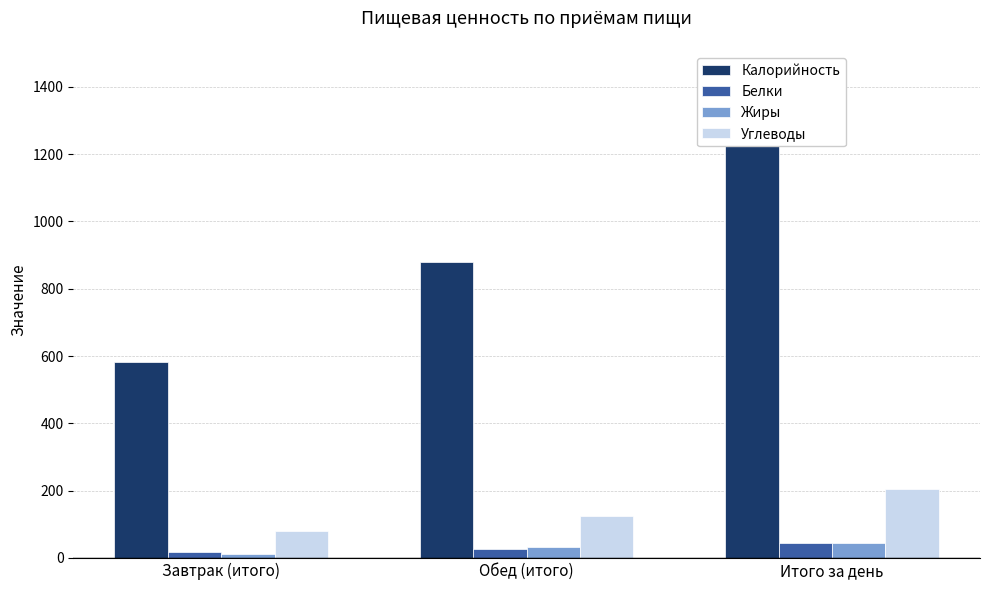

Between Итого за день and Завтрак (итого), which is larger?

Итого за день